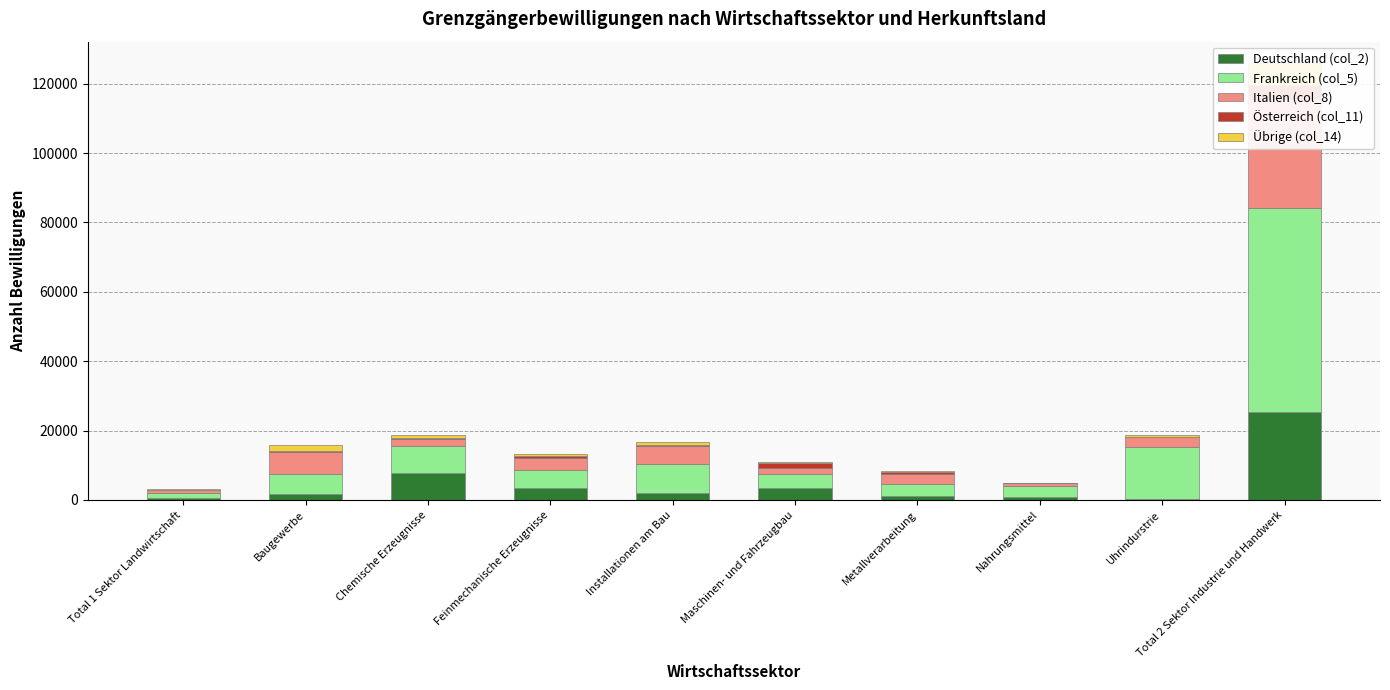

What position from the left is Total 1 Sektor Landwirtschaft?

1